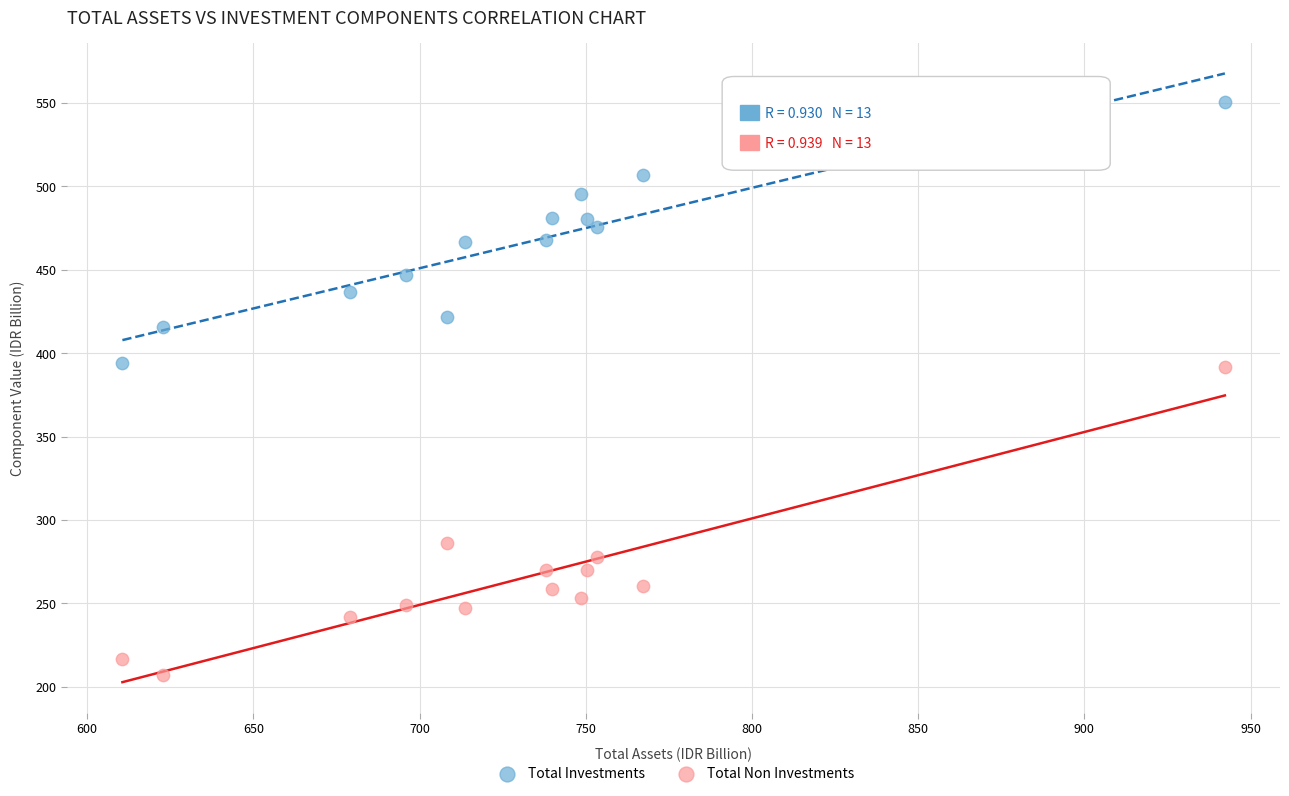

Across all data points, what is the range of Y values (max minus min)?

343.5